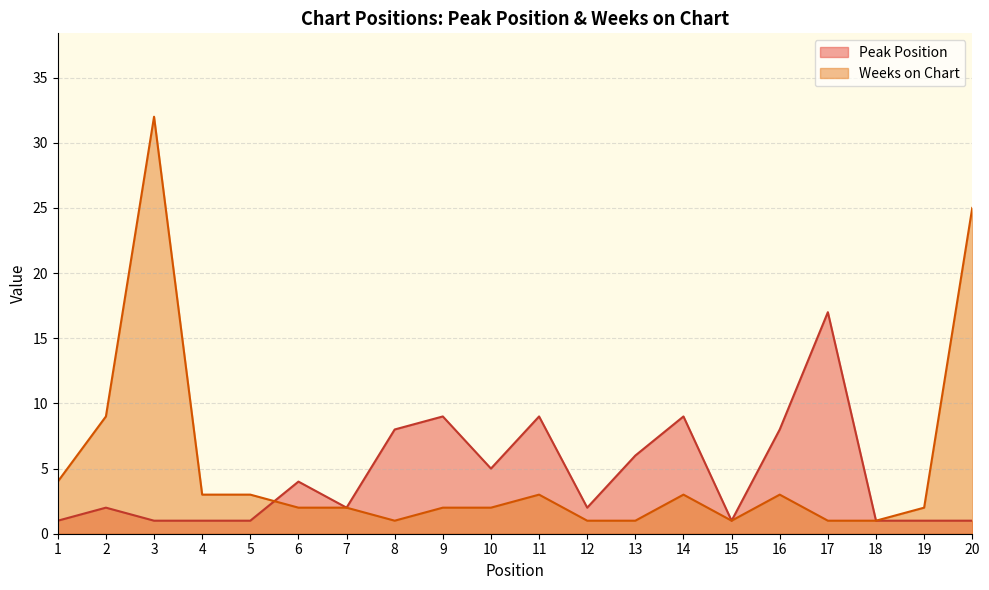

Which series changed the most between 2 and 7?

Weeks on Chart